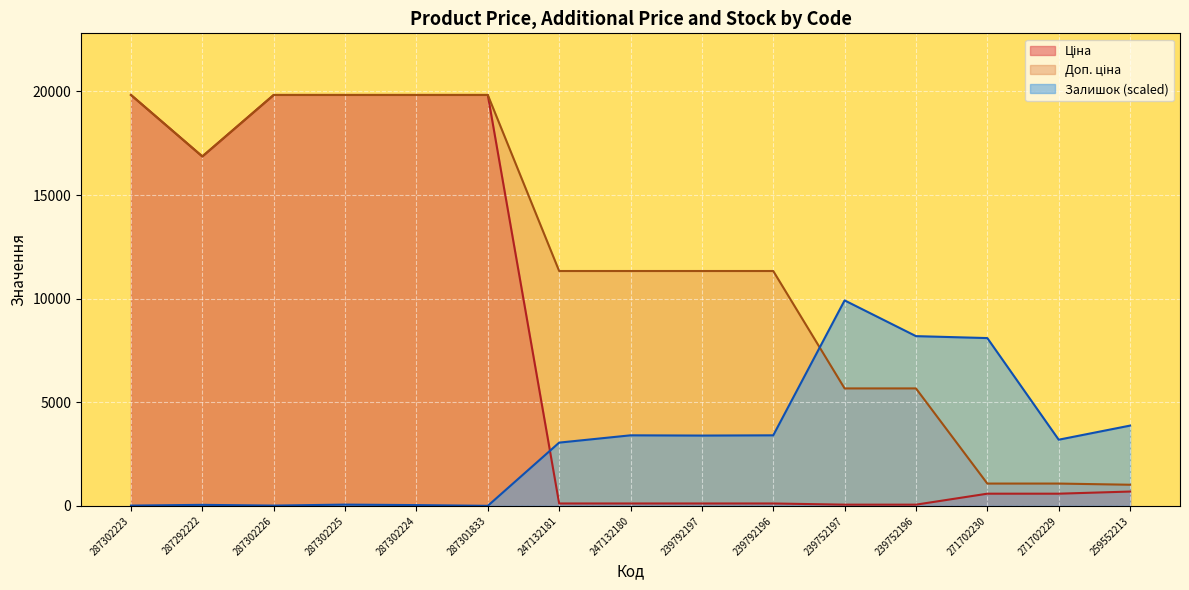

What is the value of the Залишок point at the 3rd from the left?

11.7